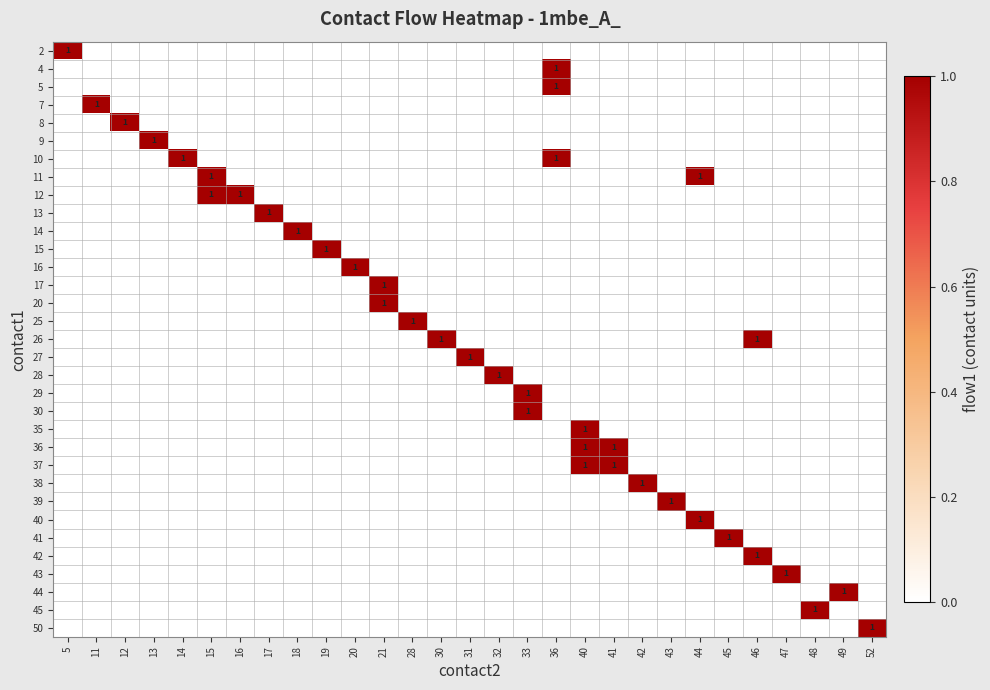

Between 44 and 14, which is larger?

44